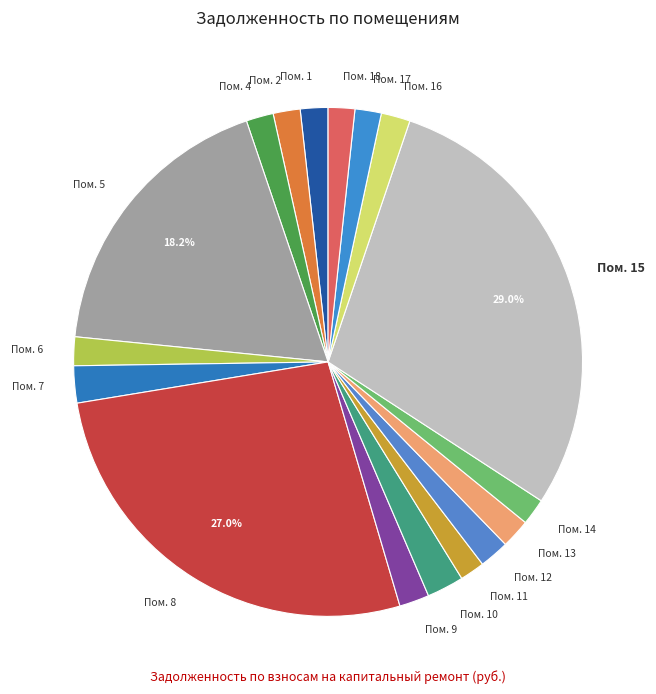

Which category has the biggest portion of the pie?

Пом. 15